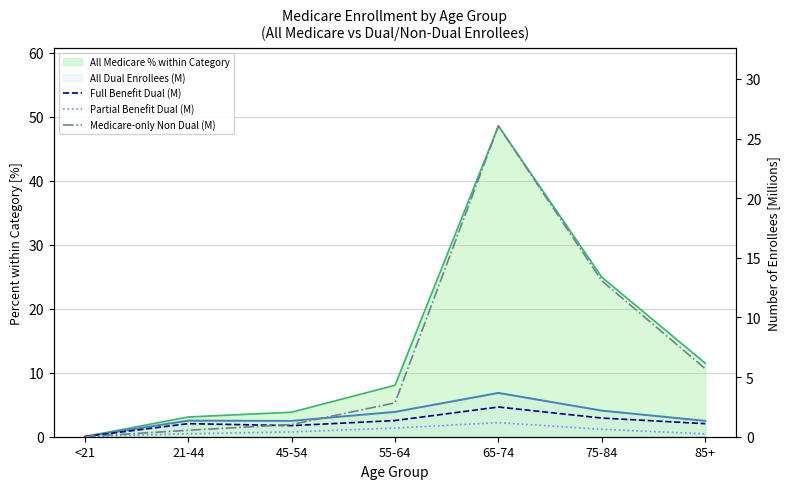

Rank the series by their maximum value, from highest to lowest.

All Medicare % within Category, Medicare-only Non Dual (M), All Dual Enrollees (M), Full Benefit Dual (M), Partial Benefit Dual (M)